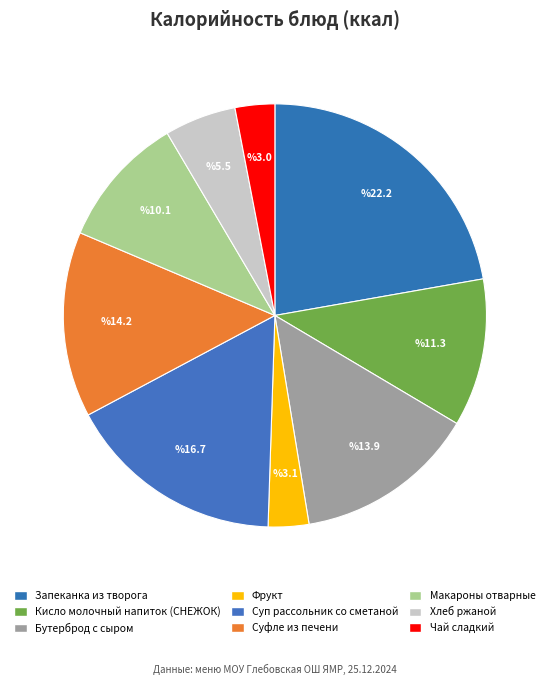

How many slices are in this pie chart?

9